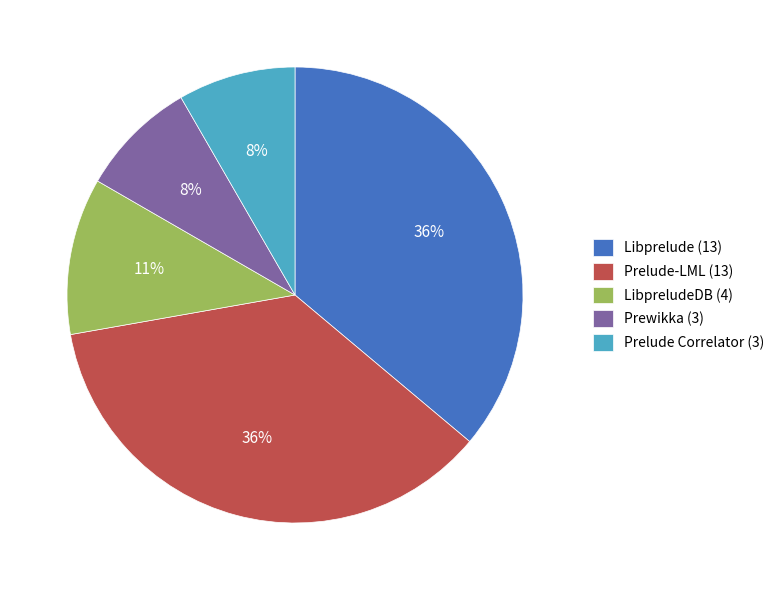

To the nearest percent, what portion does Prelude Correlator (3) represent?

8%